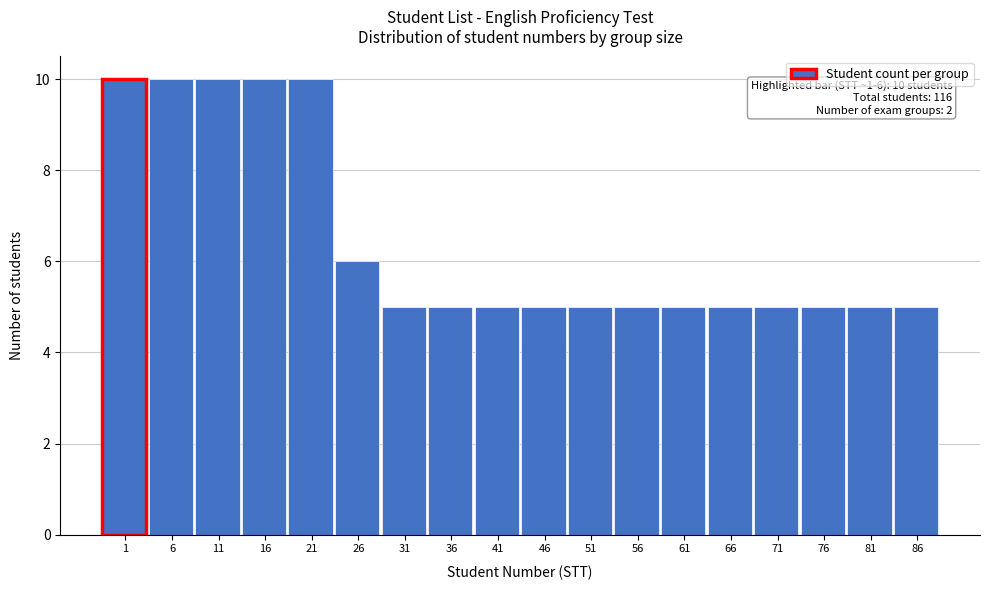

Reading right to left, list all the values displayed in this chart.

5	5	5	5	5	5	5	5	5	5	5	5	6	10	10	10	10	10